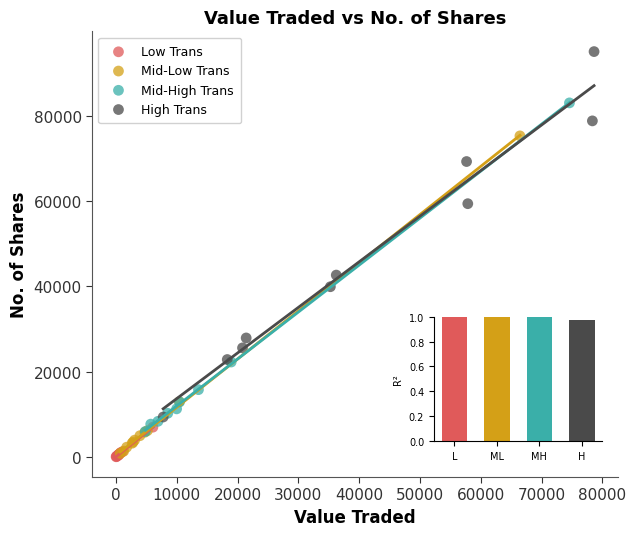

Which series contains the highest Y value?

High Trans